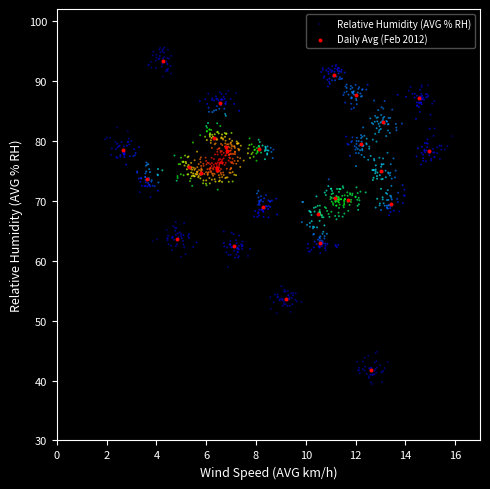

Which series has the largest Y range (max minus min)?

Relative Humidity (AVG % RH)